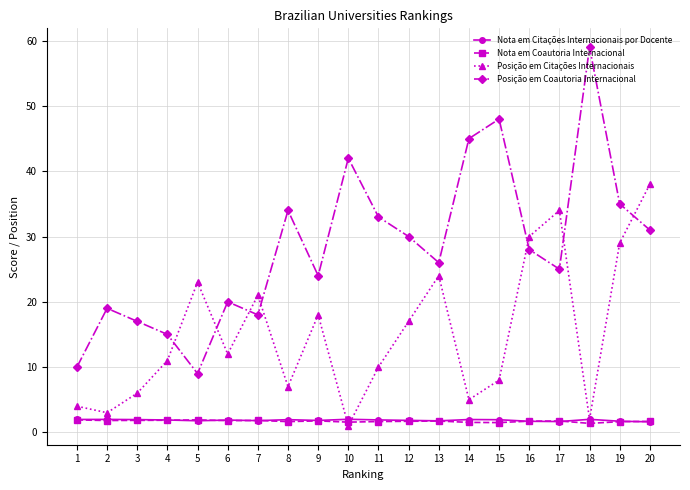

In Posição em Coautoria Internacional, how many points are lower than both neighbors (excluding endpoints)?

5